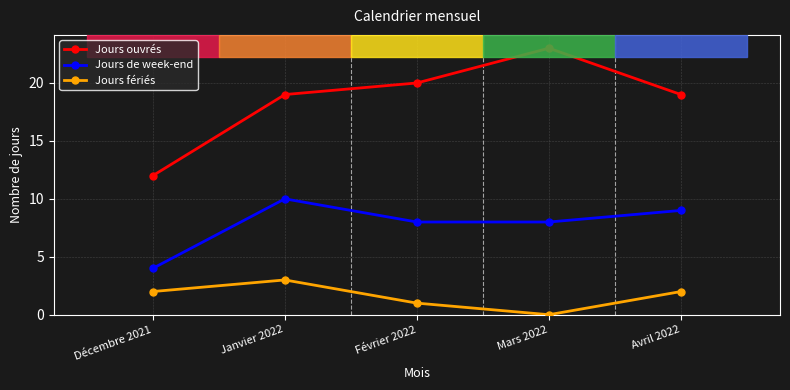

What is the maximum value for Jours ouvrés?

23